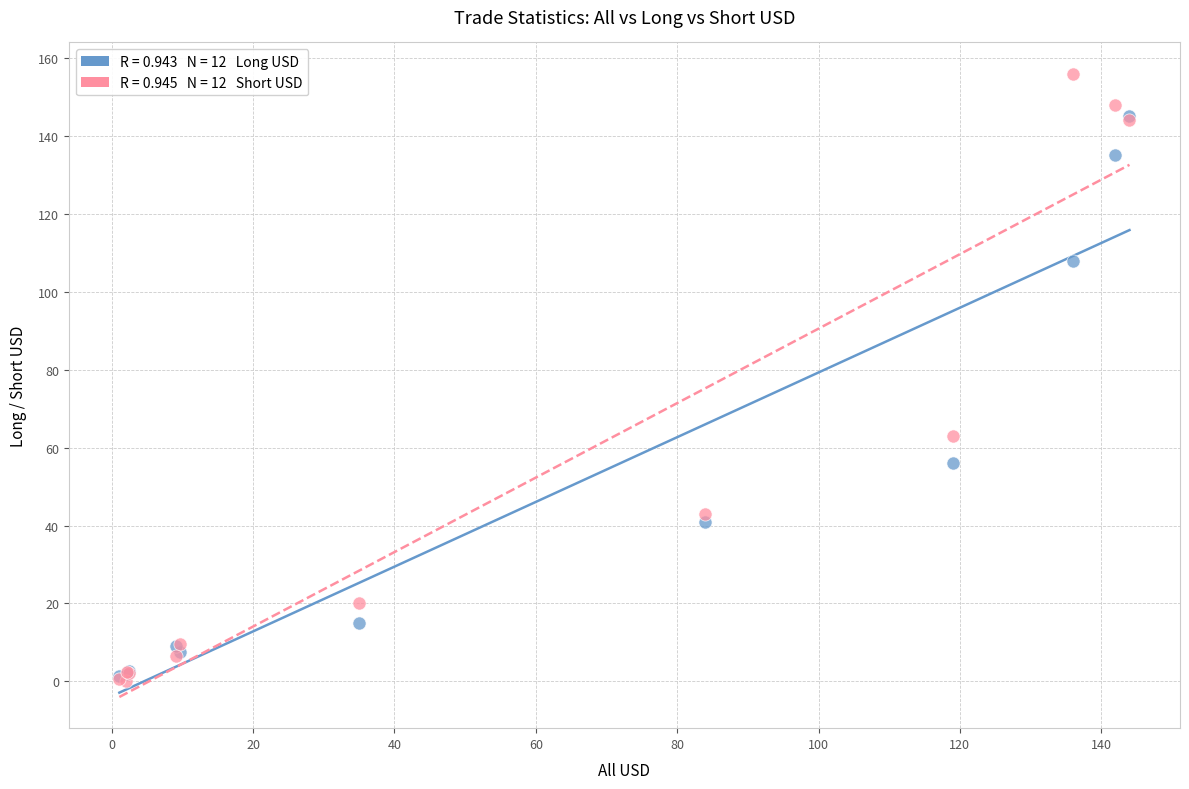

Across all series, what Y value is closest to 78?

63.0